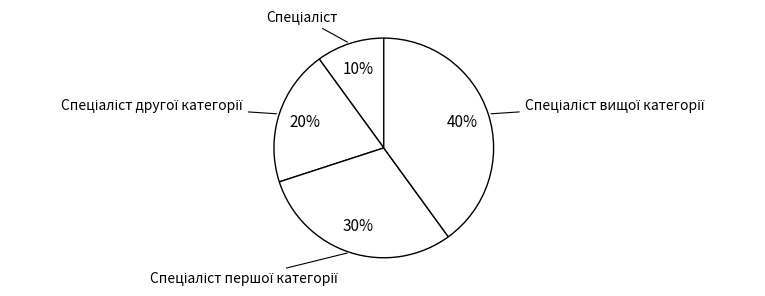

Does any single category account for the majority?

No